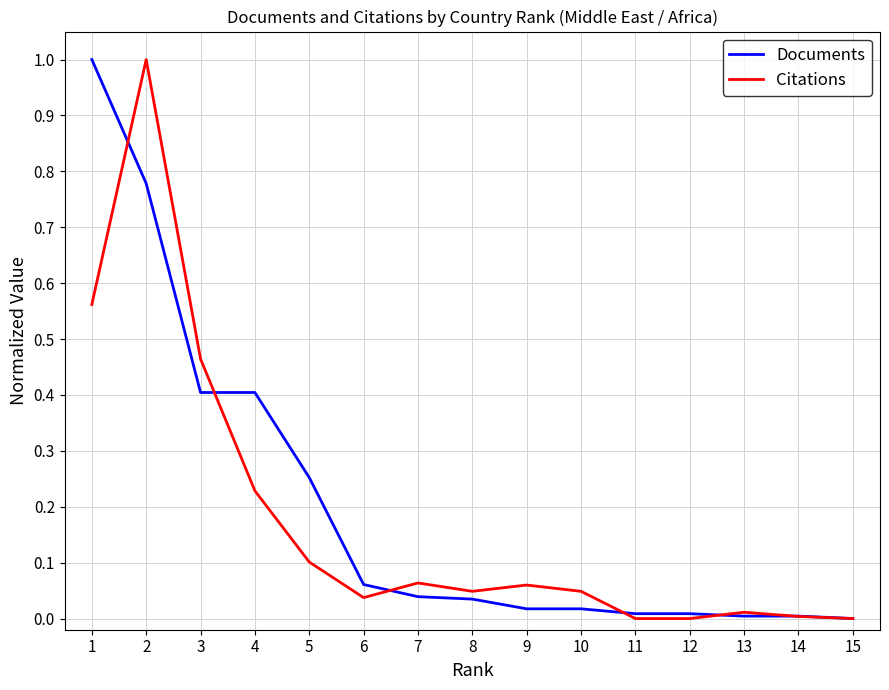

Does the chart display data point markers on the line(s)?

No